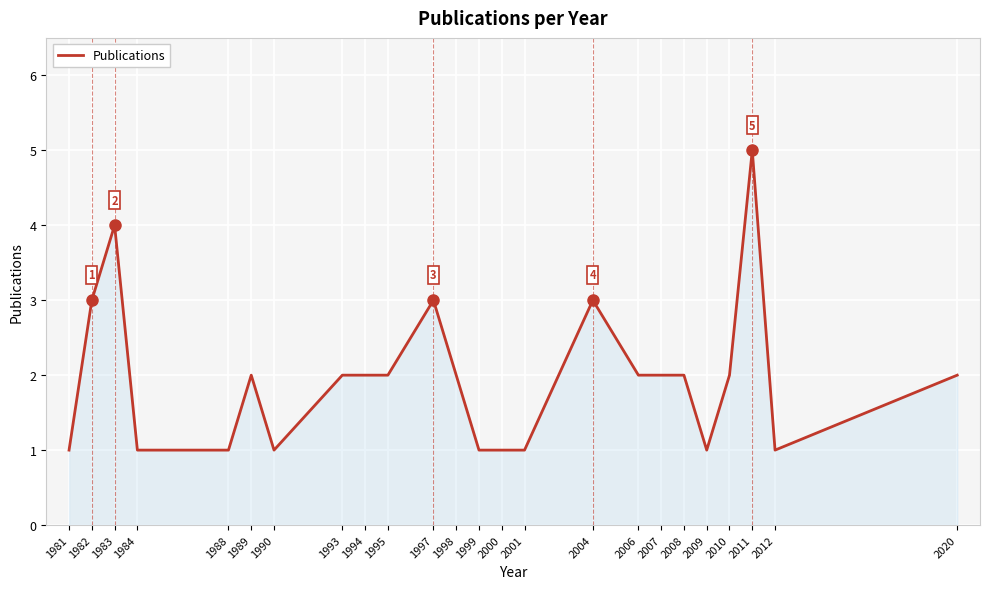

Reading right to left, extract all data points from this chart.

2	1	5	2	1	2	2	2	3	1	1	1	2	3	2	2	2	1	2	1	1	4	3	1